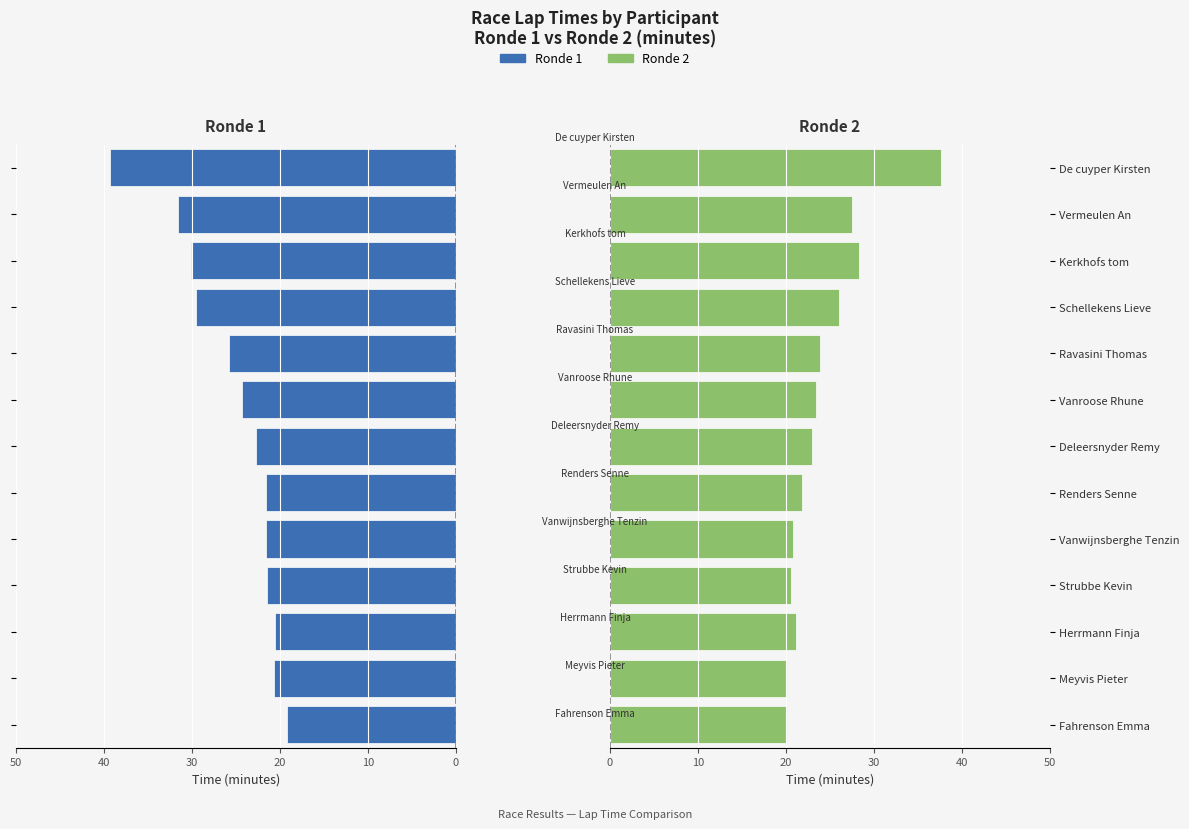

Reading left to right, extract all data points from this chart.

Ronde 1: -19.2	-20.6	-20.6	-21.5	-21.6	-21.6	-22.8	-24.3	-25.9	-29.6	-30.1	-31.6	-39.3
Ronde 2: 20.2	20.1	21.2	20.6	20.8	21.9	22.9	23.4	23.9	26.0	28.4	27.5	37.6